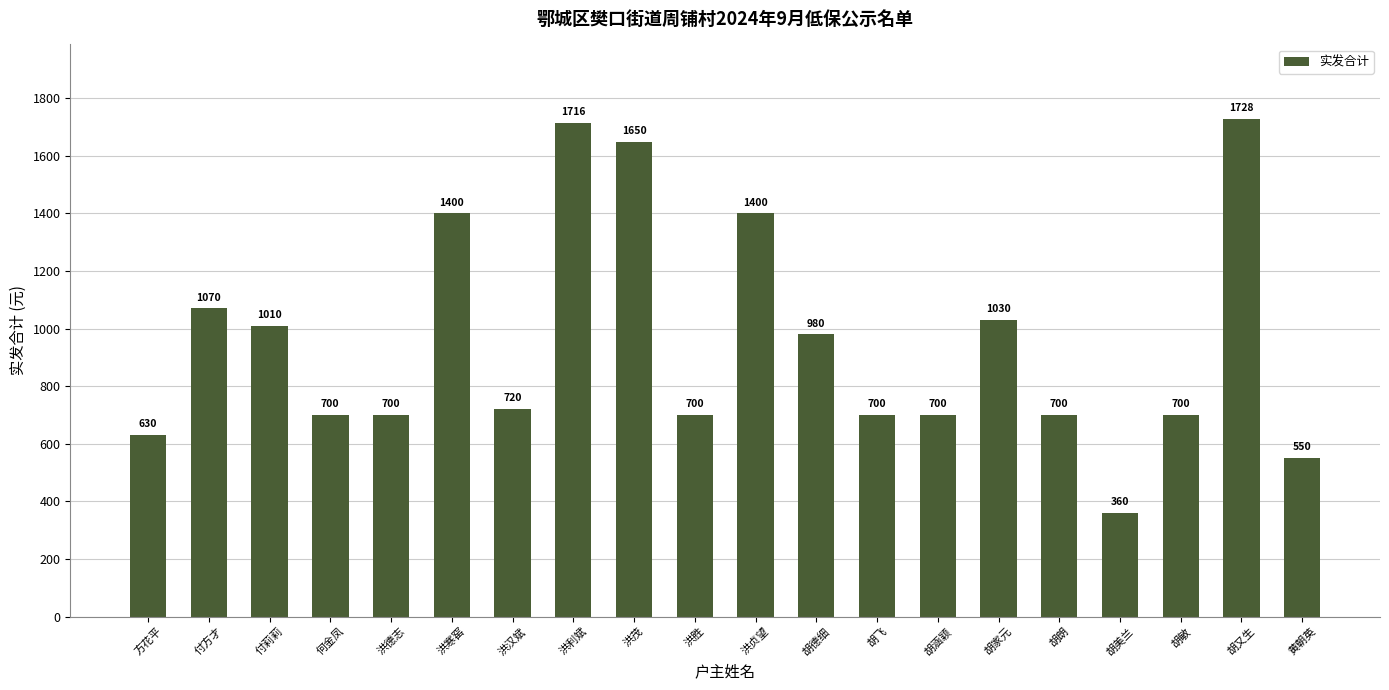

What is the sum of all values?

19144